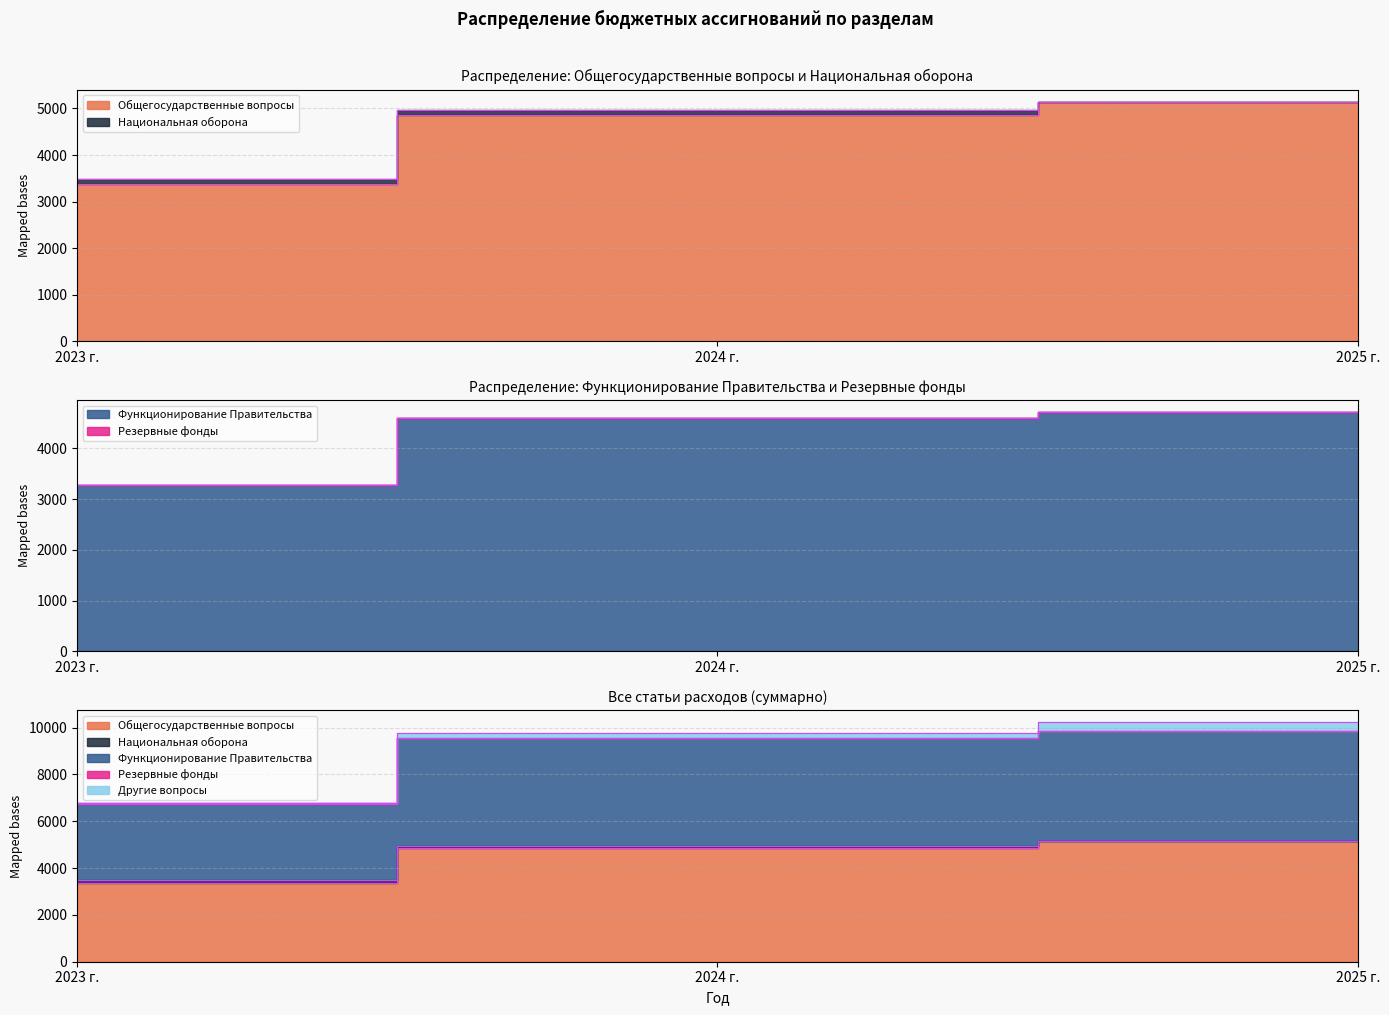

What are all the series names shown in the legend?

Общегосударственные вопросы, Национальная оборона, Функционирование Правительства, Резервные фонды, Другие вопросы